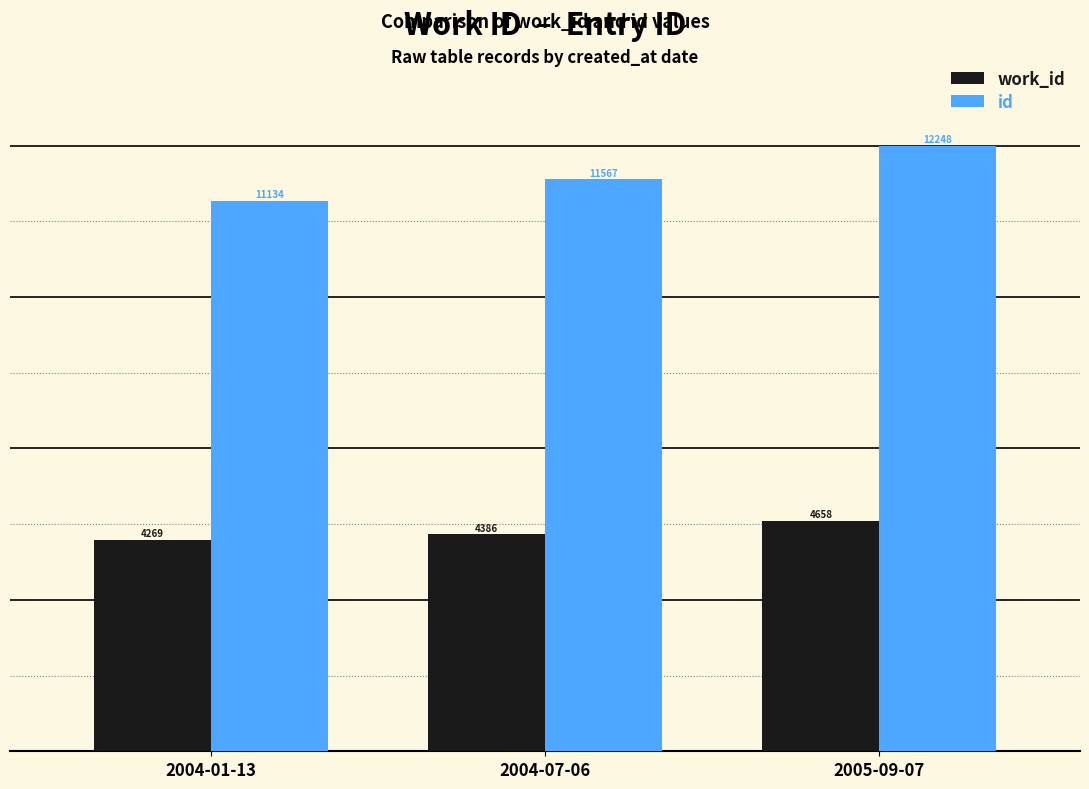

Which series has the largest range (max minus min)?

id